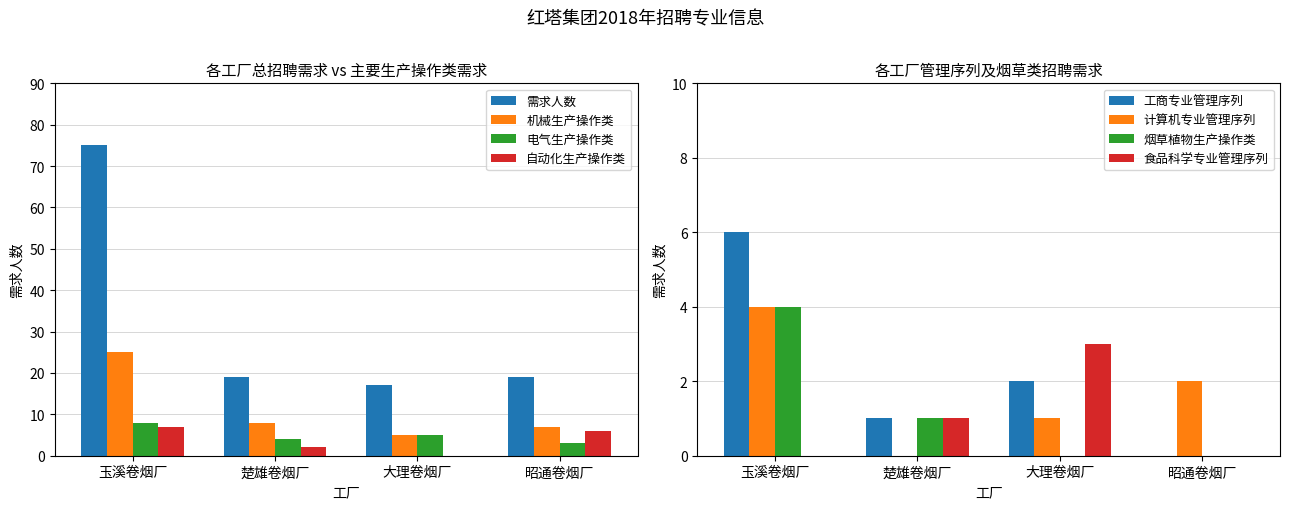

What value does the 机械生产操作类 series have at 玉溪卷烟厂?

25